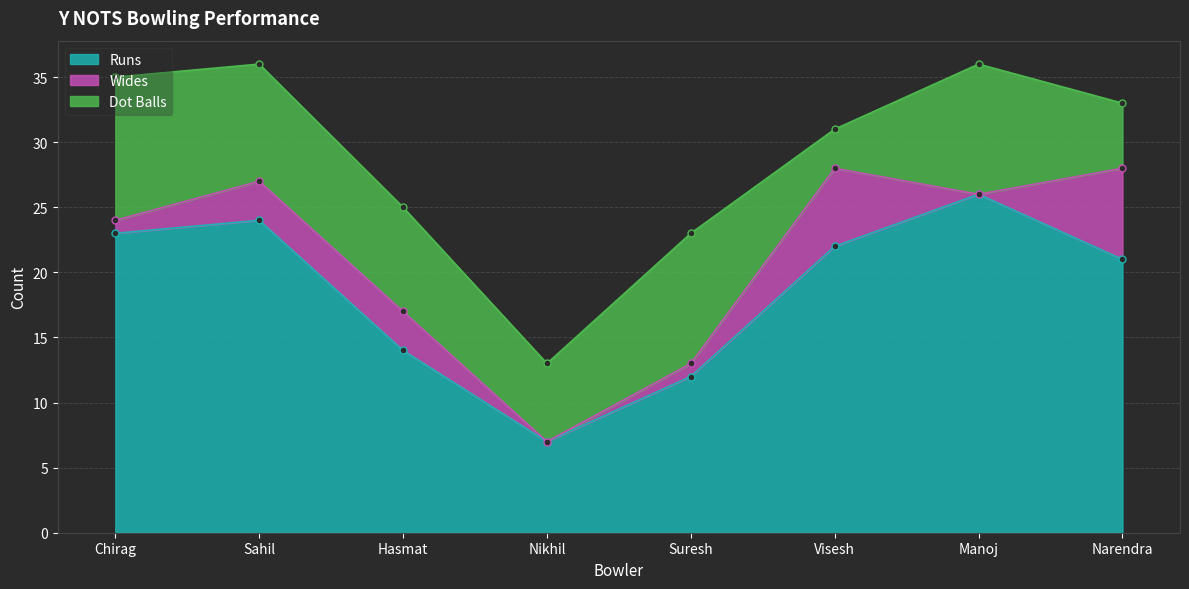

Rank the series by their maximum value, from highest to lowest.

Runs, Dot Balls, Wides